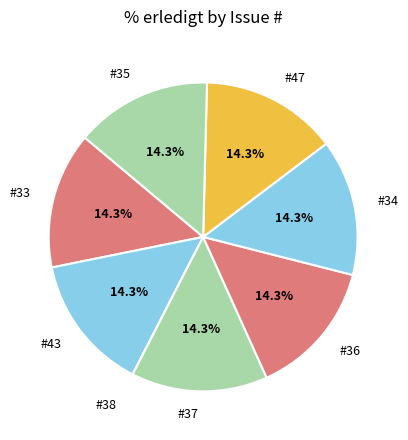

What portion of the pie excludes #36?

85.7%